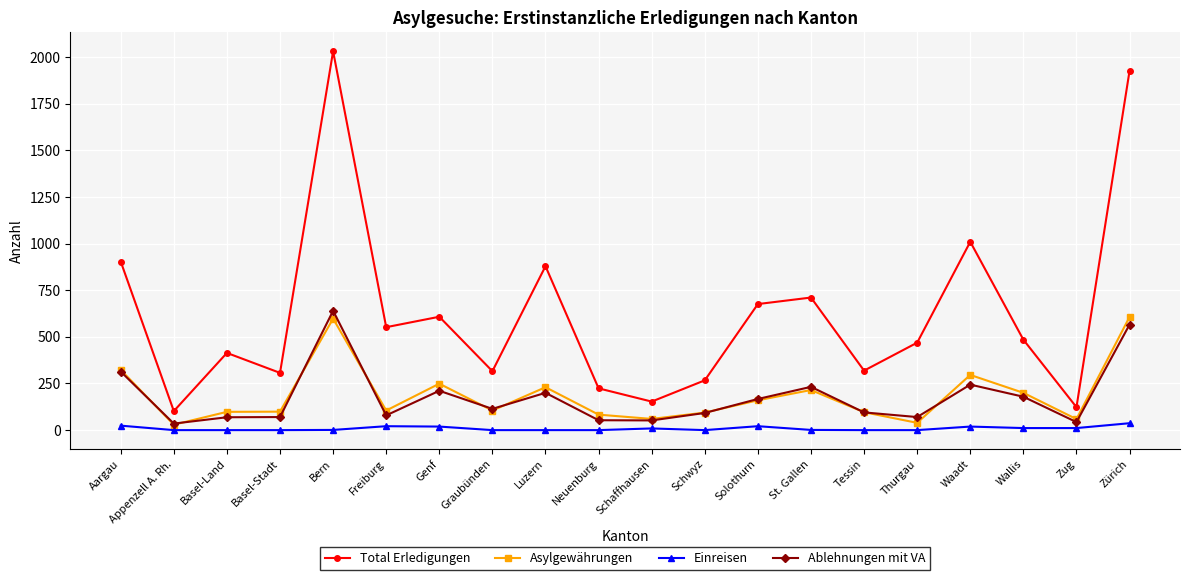

True or false: Ablehnungen mit VA and Total Erledigungen cross at least once.

False